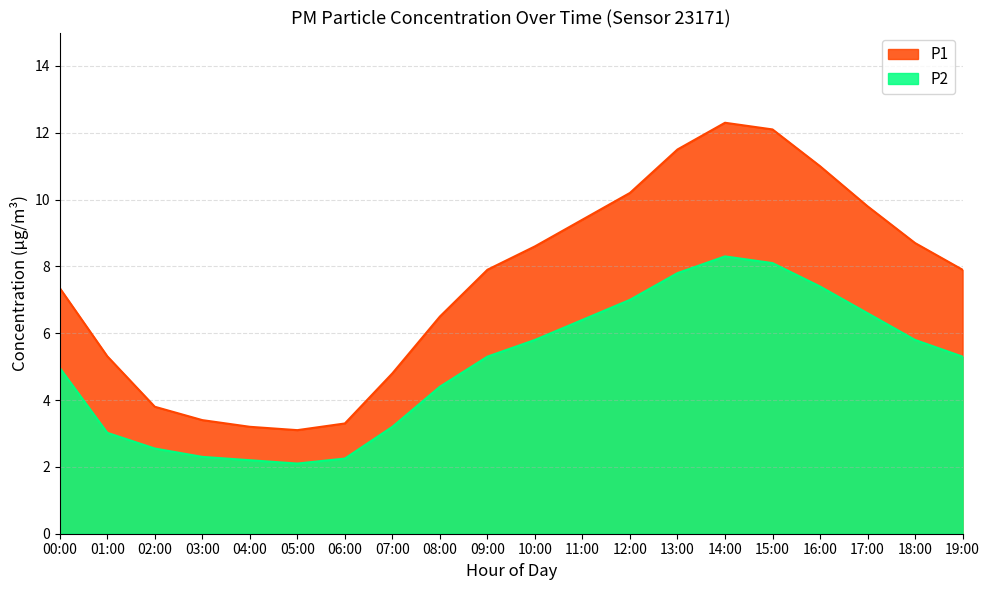

Reading right to left, extract all data points from this chart.

P1: 7.9	8.7	9.8	11.0	12.1	12.3	11.5	10.2	9.4	8.6	7.9	6.5	4.8	3.3	3.1	3.2	3.4	3.8	5.3	7.3
P2: 5.3	5.8	6.6	7.4	8.1	8.3	7.8	7.0	6.4	5.8	5.3	4.4	3.2	2.2	2.1	2.2	2.3	2.5	3.0	5.0